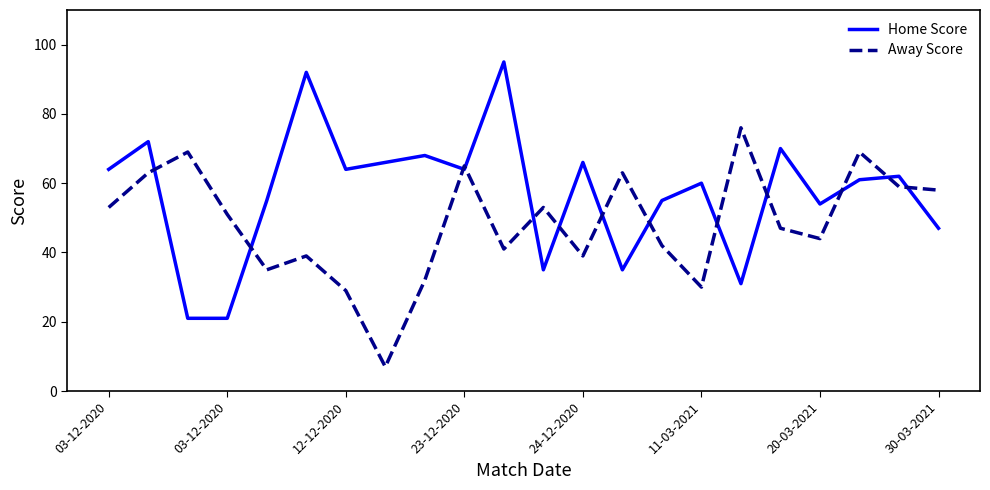

What is the average value of the Away Score series?

48